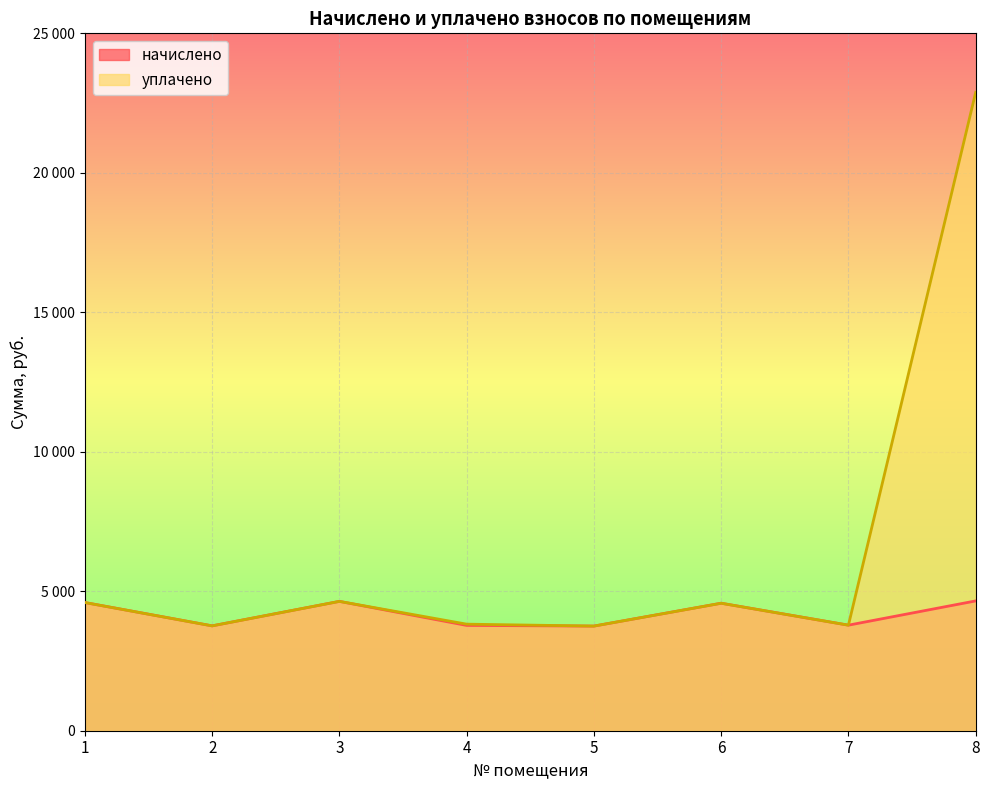

What is the value of the уплачено point at the 1st from the left?

4595.4